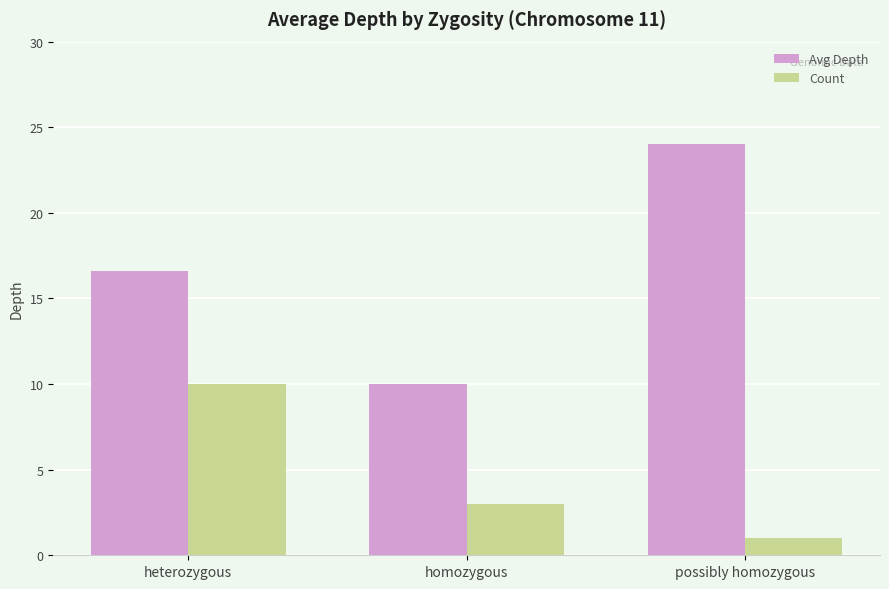

What is the label of the 1st bar from the right?

possibly homozygous